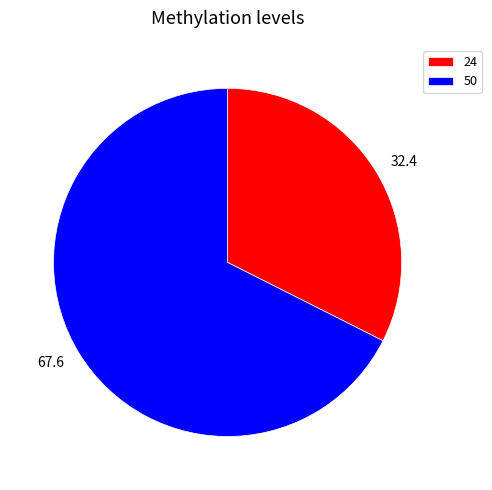

True or false: 50 accounts for 73% of the total.

False